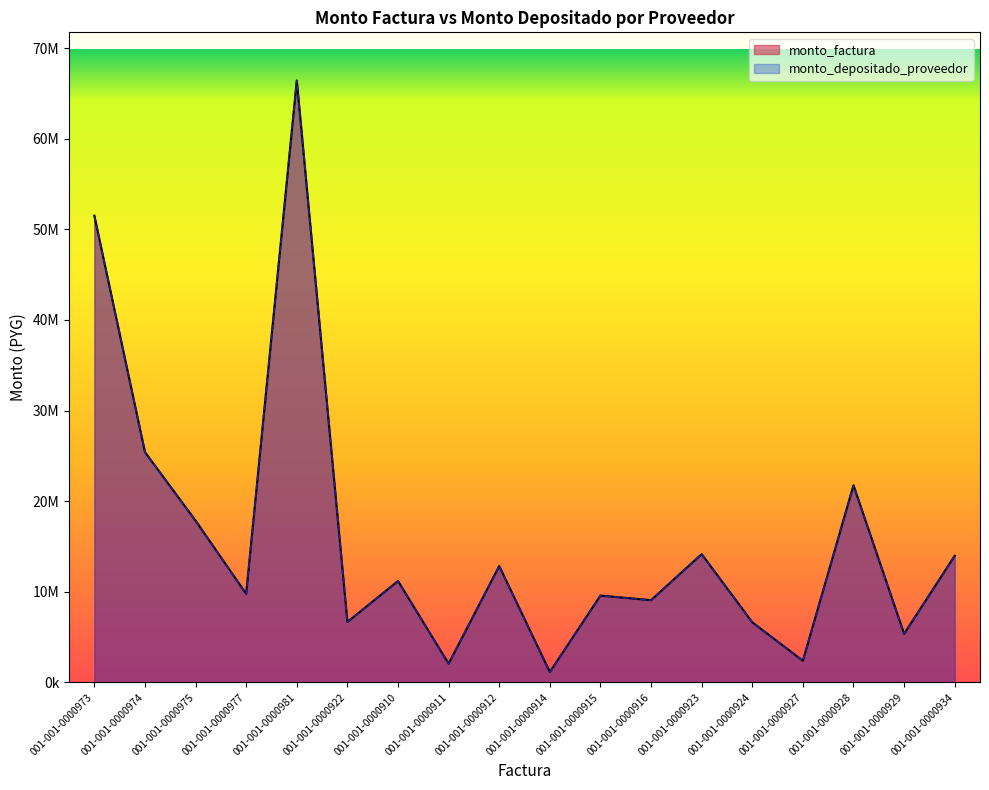

What is the label of the 17th point from the left?

001-001-0000929